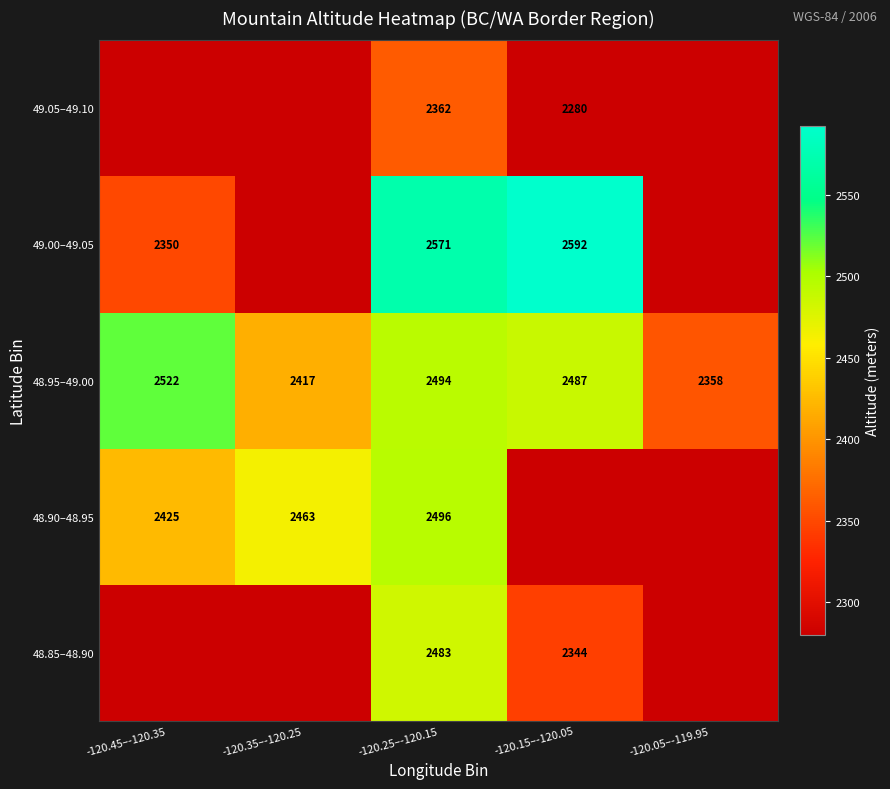

List the labels in order of 48.95–49.00 value, smallest first.

-120.05–-119.95, -120.35–-120.25, -120.15–-120.05, -120.25–-120.15, -120.45–-120.35